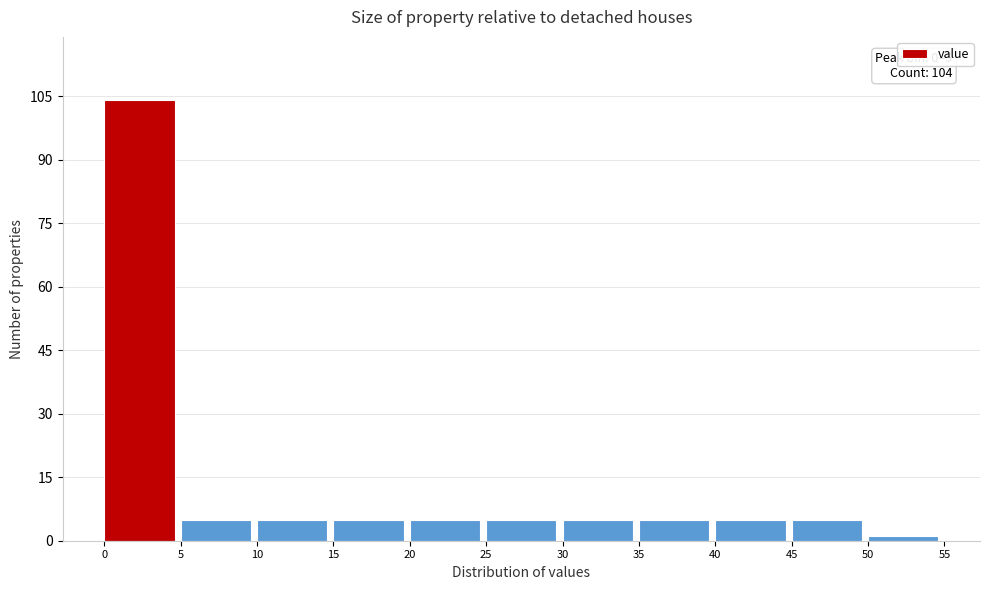

Over which range of the x-axis is the bar tallest?

0 to 5